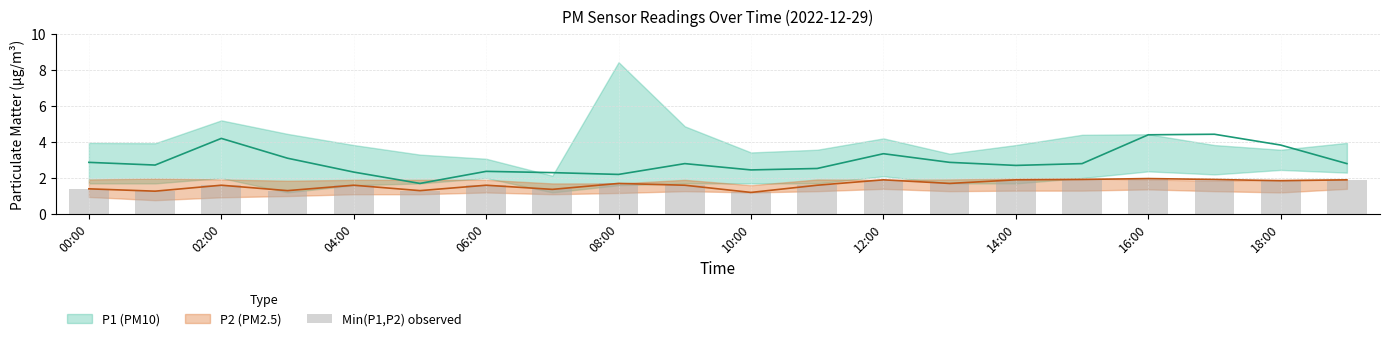

What is the difference between the maximum and minimum values?

0.8